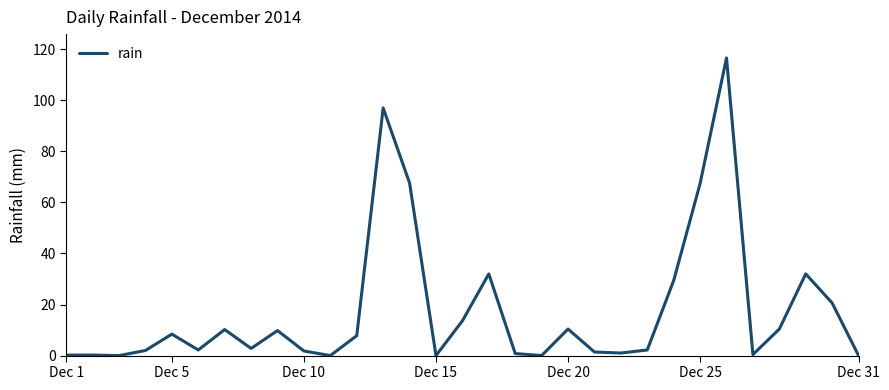

What is the maximum value shown in the chart?

116.6